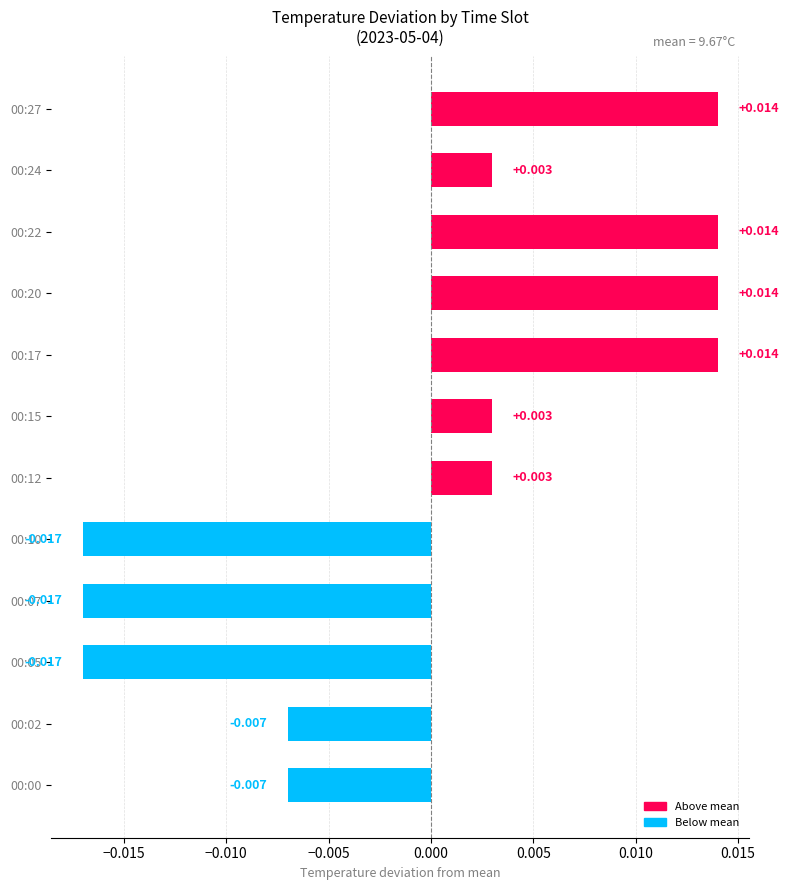

How many series are shown in this chart?

1